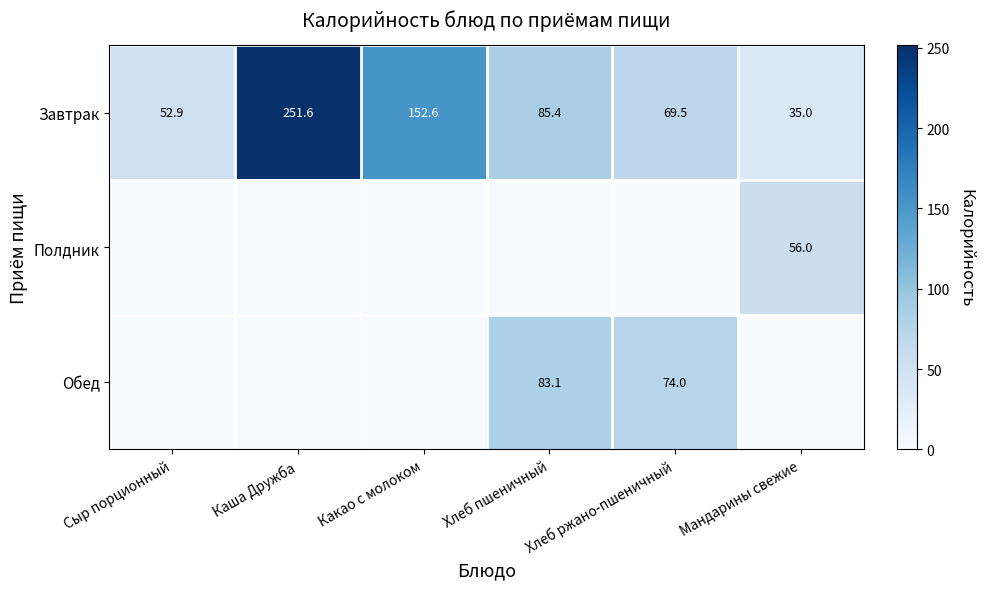

Is the value of Полдник at Мандарины свежие greater than the value of Завтрак at Хлеб пшеничный?

No